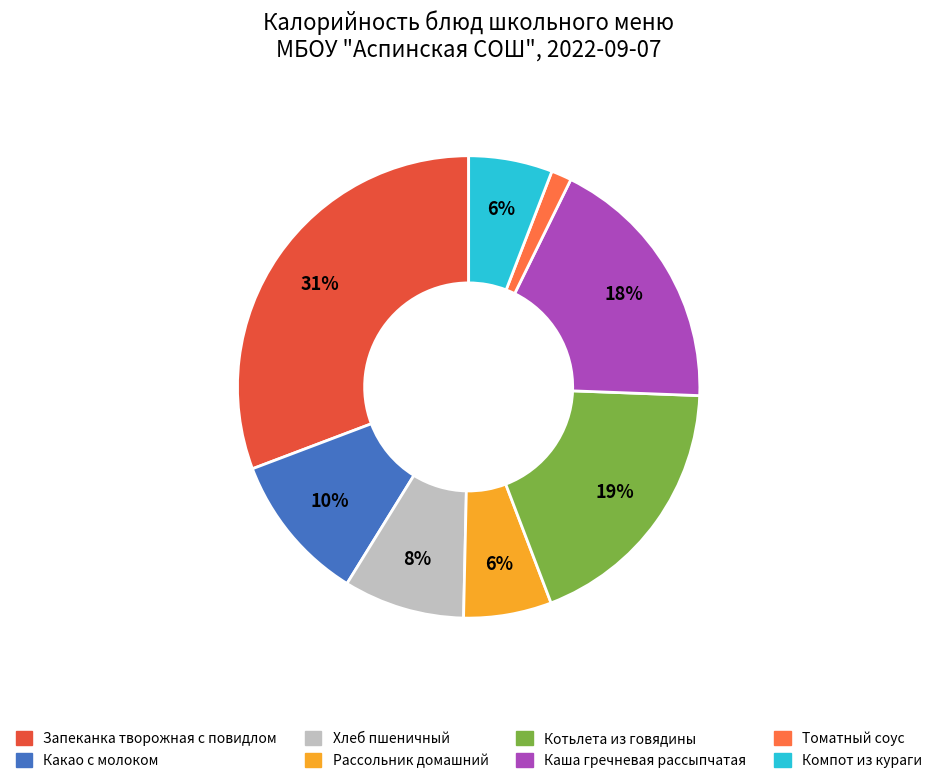

Is there a majority slice in this chart?

No